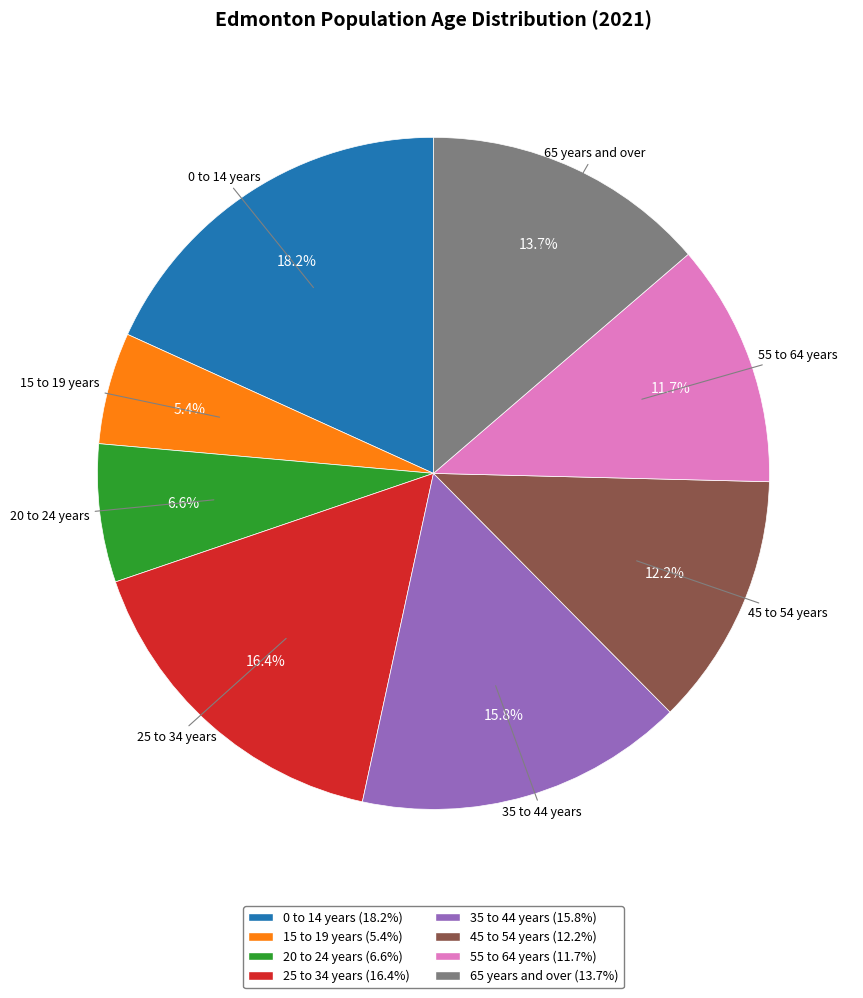

Do 35 to 44 years and 55 to 64 years together represent more than half of the pie?

No